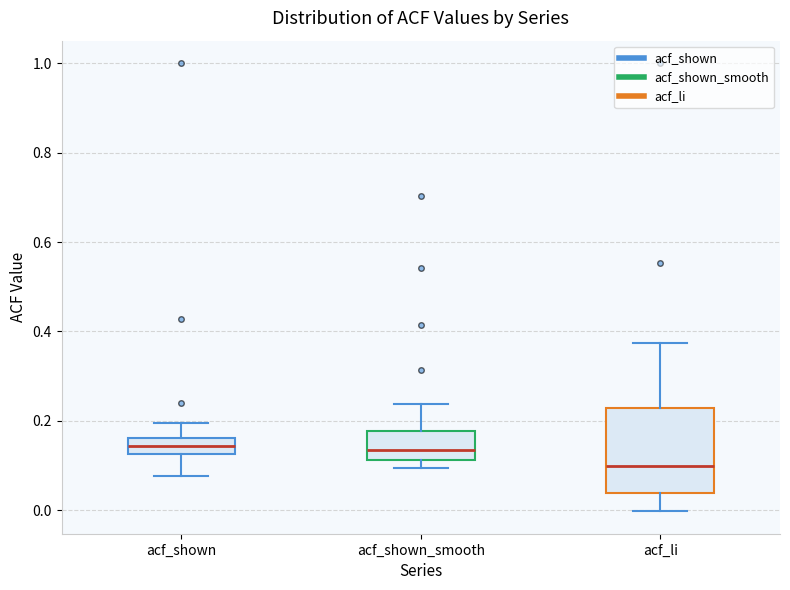

Reading left to right, transcribe this box plot: for each box, give where its median line is, the range the box spans, and where its two whiskers end, as read against the y-axis. The values are not printed on the chart, so give them approximately, as read against the axis.

acf_shown: median 0.14, box 0.12 to 0.16, whiskers 0.08 to 0.20
acf_shown_smooth: median 0.14, box 0.12 to 0.18, whiskers 0.10 to 0.24
acf_li: median 0.10, box 0.04 to 0.22, whiskers 0.00 to 0.38